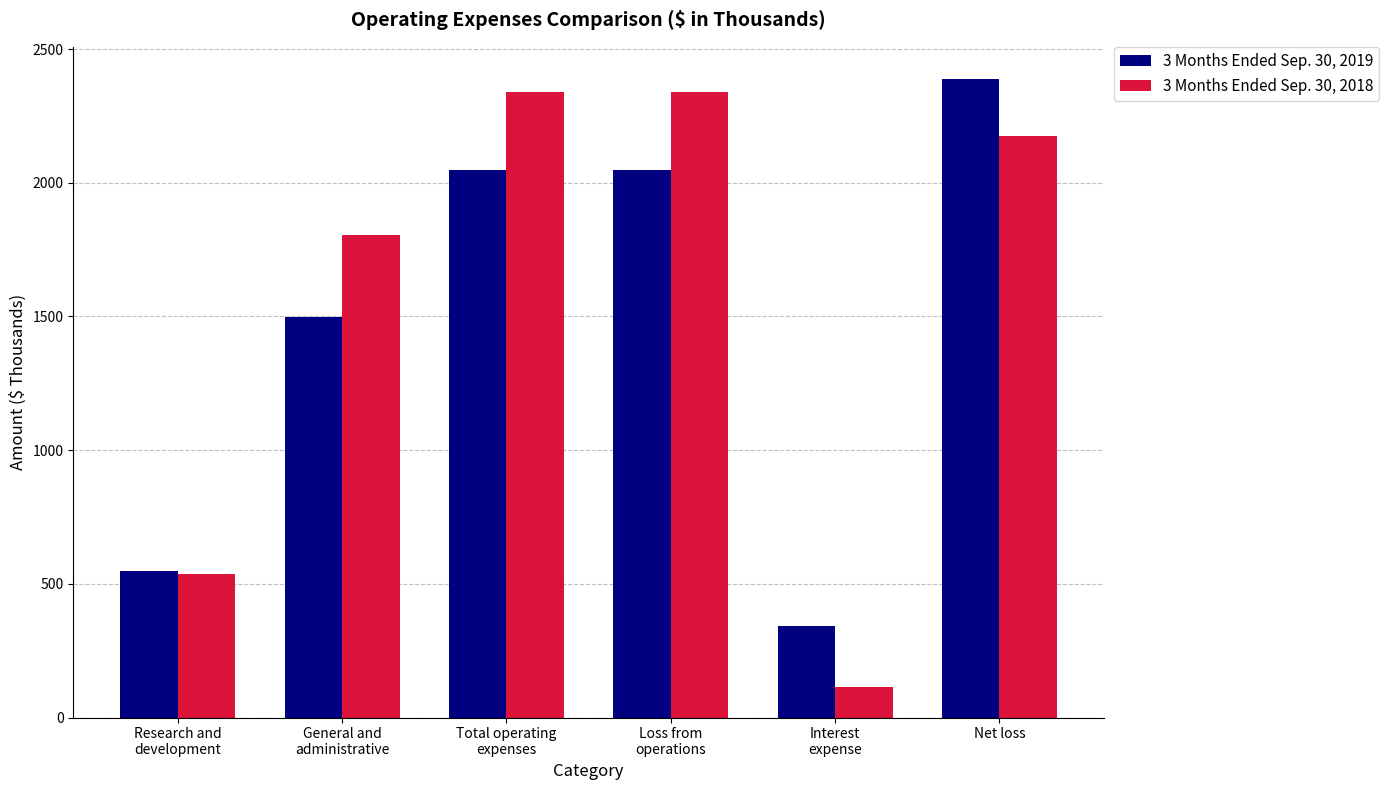

What is the spread (max minus min) of values at Net loss?

213